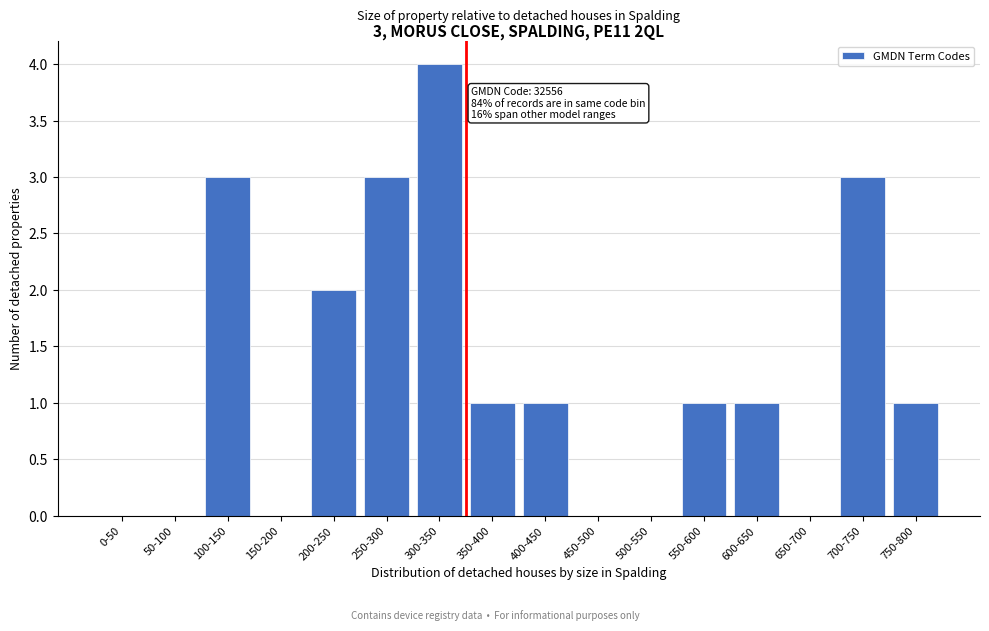

Reading left to right, extract all data points from this chart.

0-50=0	50-100=0	100-150=3	150-200=0	200-250=2	250-300=3	300-350=4	350-400=1	400-450=1	450-500=0	500-550=0	550-600=1	600-650=1	650-700=0	700-750=3	750-800=1